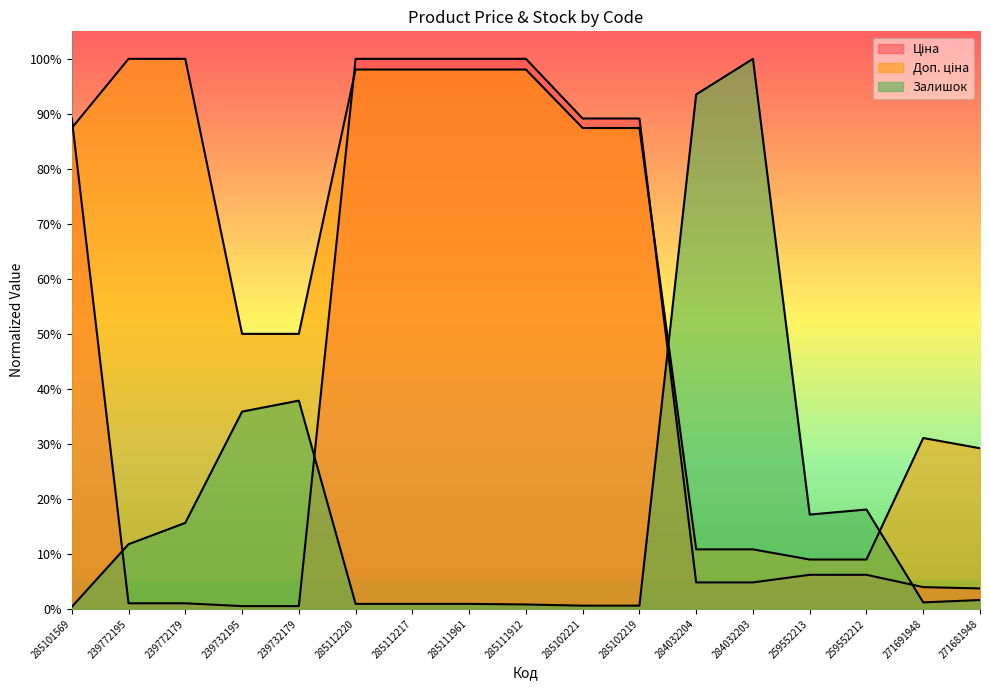

What is the difference between the Залишок values at 285112217 and 259552212?

0.2